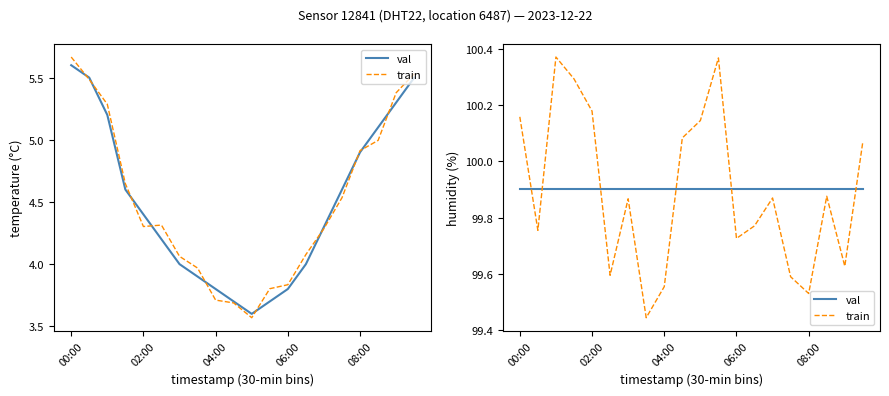

Which series ends up on top after the final intersection of train and val?

train